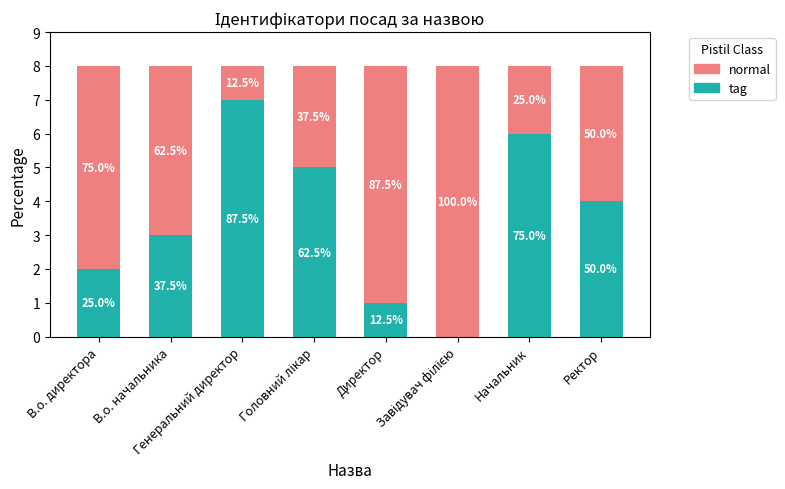

The value of normal at Генеральний директор is 1. True or false?

True